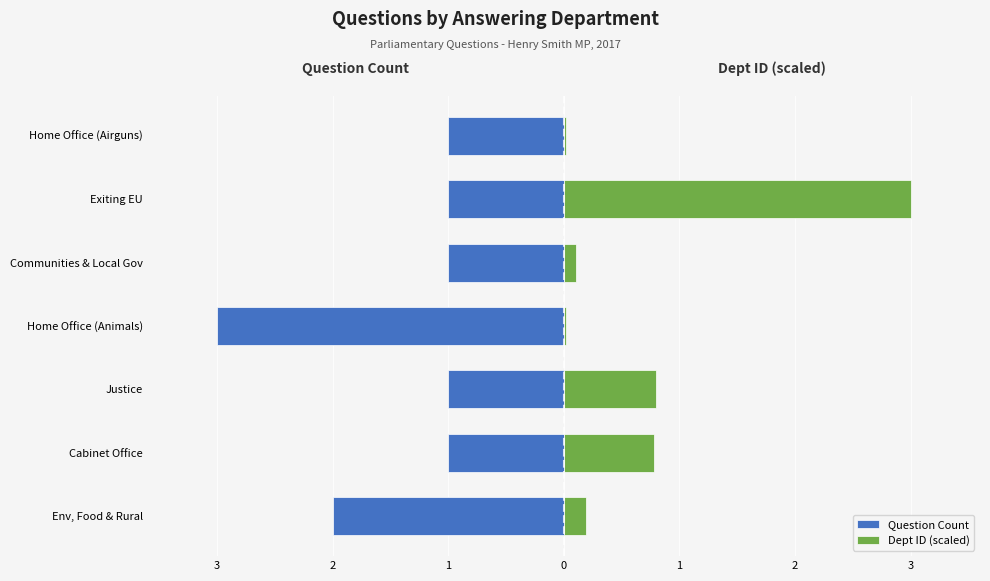

What are all the series names shown in the legend?

Question Count, Dept ID (scaled)